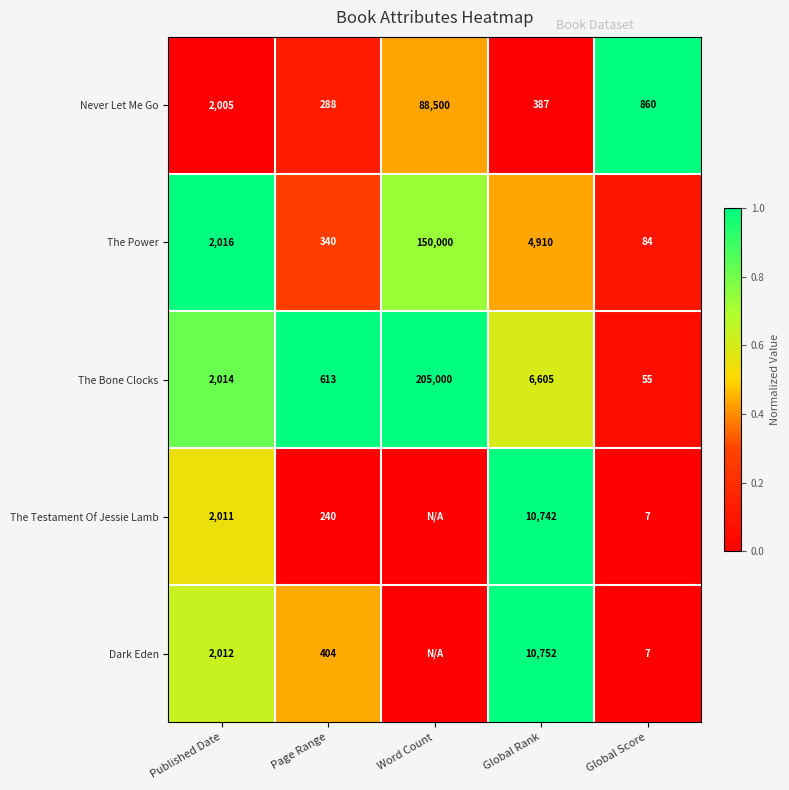

What is the total value across all series at Global Score?

1013